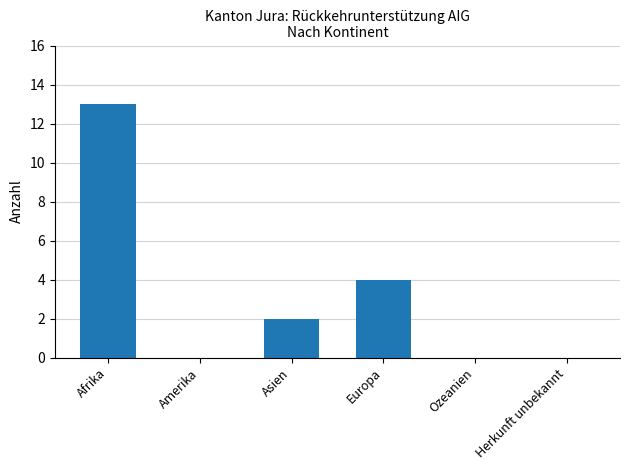

What is the change in value from Afrika to Ozeanien?

-13